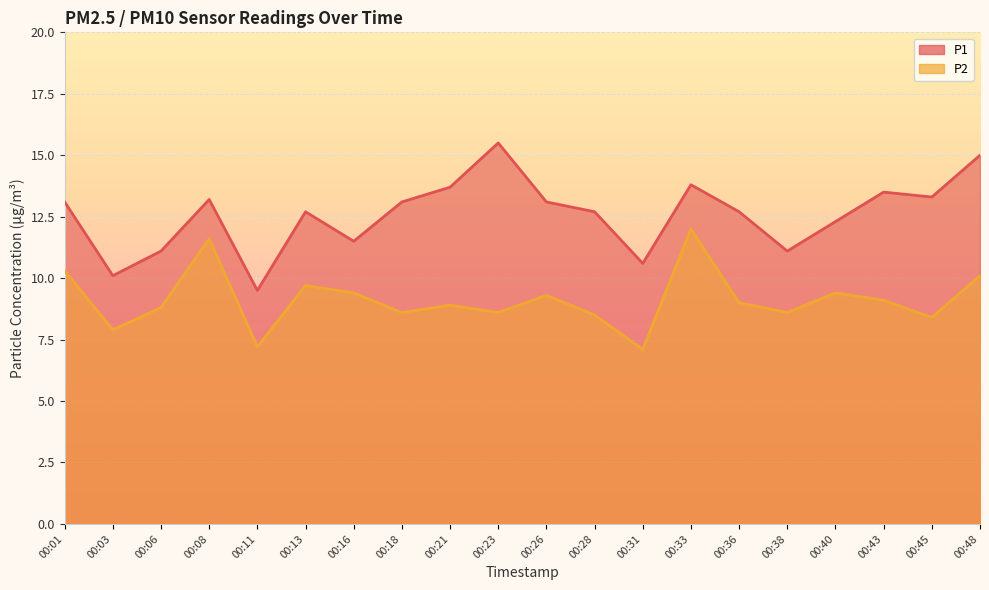

Which series has the widest spread of values?

P1